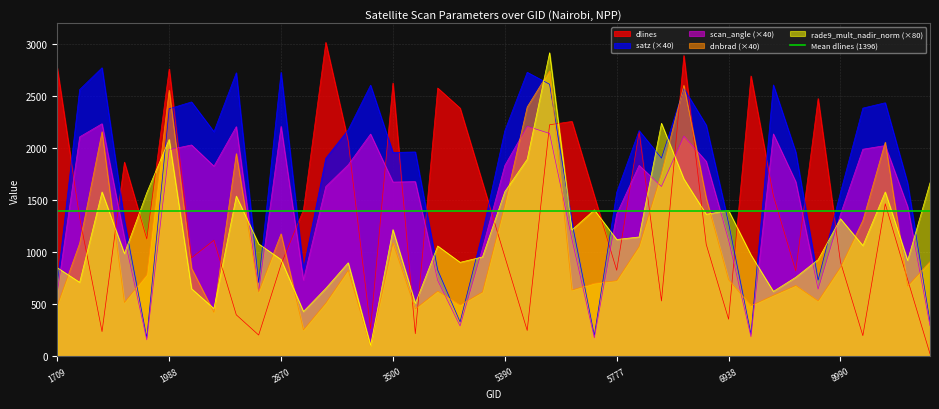

Rank the categories by dlines value from lowest to highest.

9152, 9026, 2375, 4157, 1808, 5426, 3464, 6938, 2249, 6803, 9116, 8027, 5777, 2870, 8990, 2051, 5390, 6902, 2213, 1925, 1790, 2960, 9080, 5750, 7991, 5354, 1889, 3410, 6614, 5444, 5723, 5318, 8099, 4193, 3500, 6974, 1988, 1709, 6839, 3005